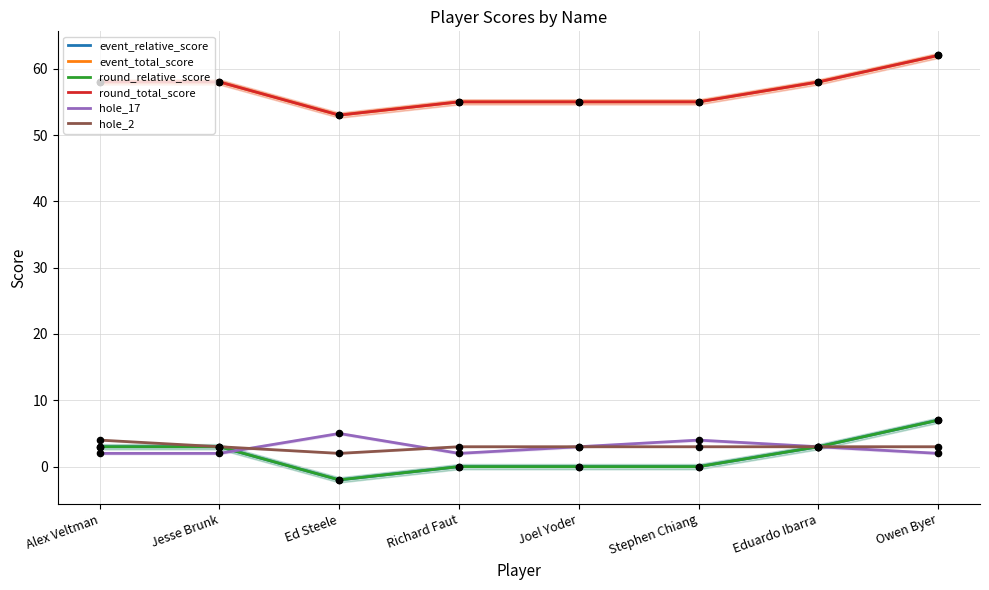

Is the value of hole_2 at Alex Veltman greater than the value of round_total_score at Richard Faut?

No